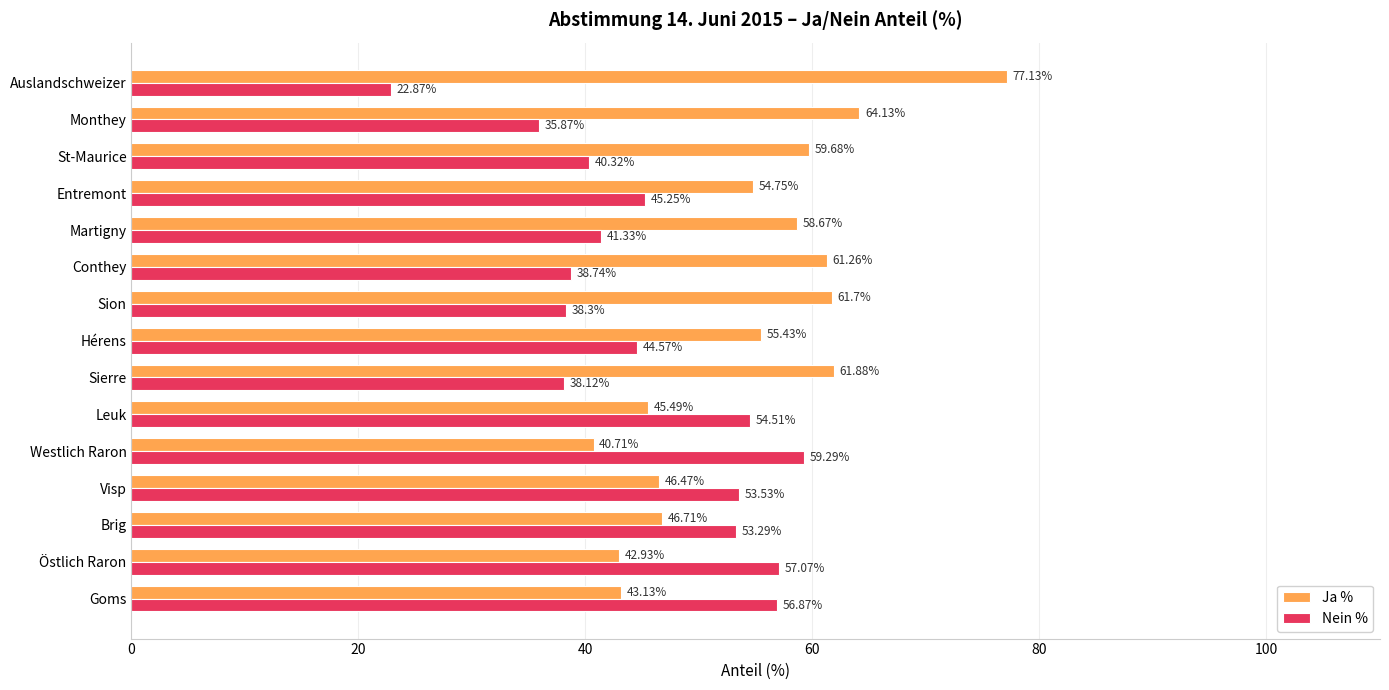

At how many categories does at least one series exceed 57?

9